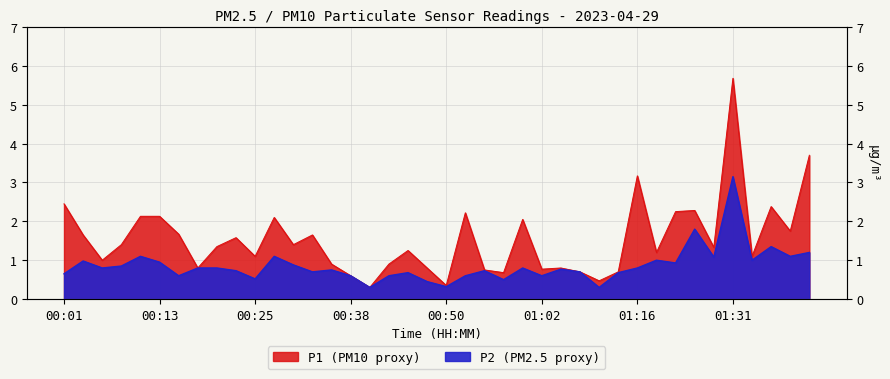

True or false: P2 and P1 cross at least once.

False